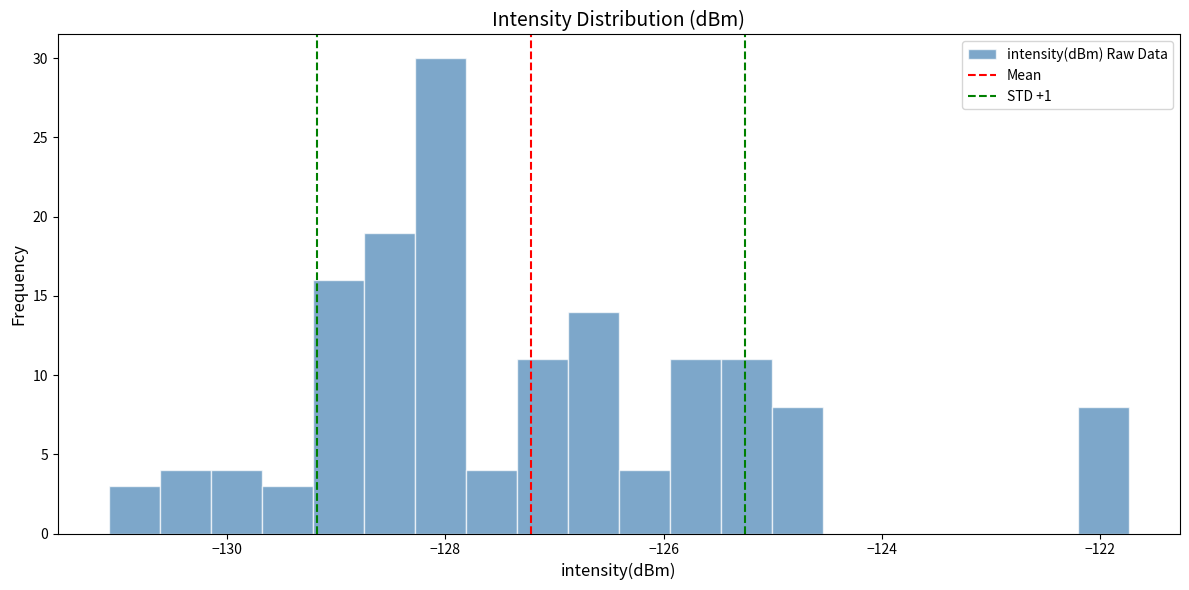

Around what value on the x-axis is the tallest bar? Give the approximate position of its centre, as read against the axis.

-128.0